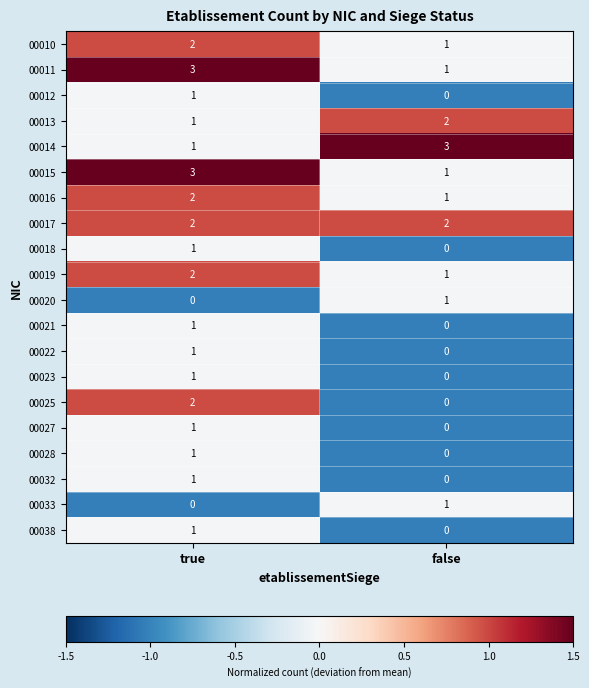

Is it true that 00014 equals 2 at true?

False